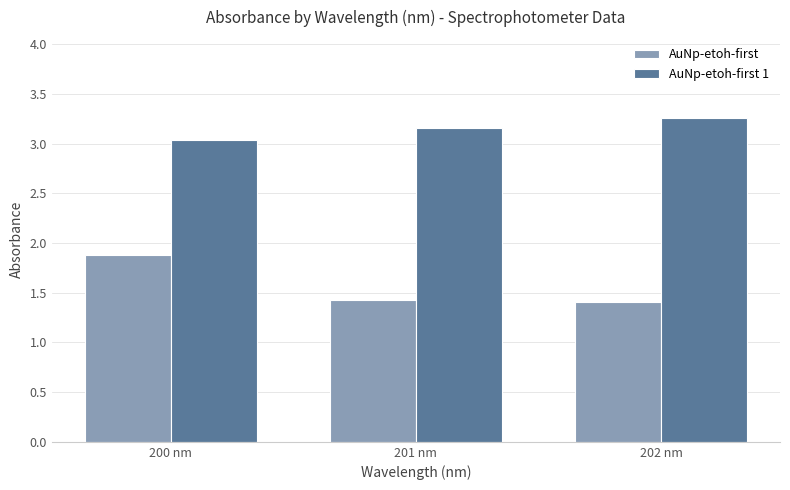

What is the label of the 1st bar from the left?

200 nm